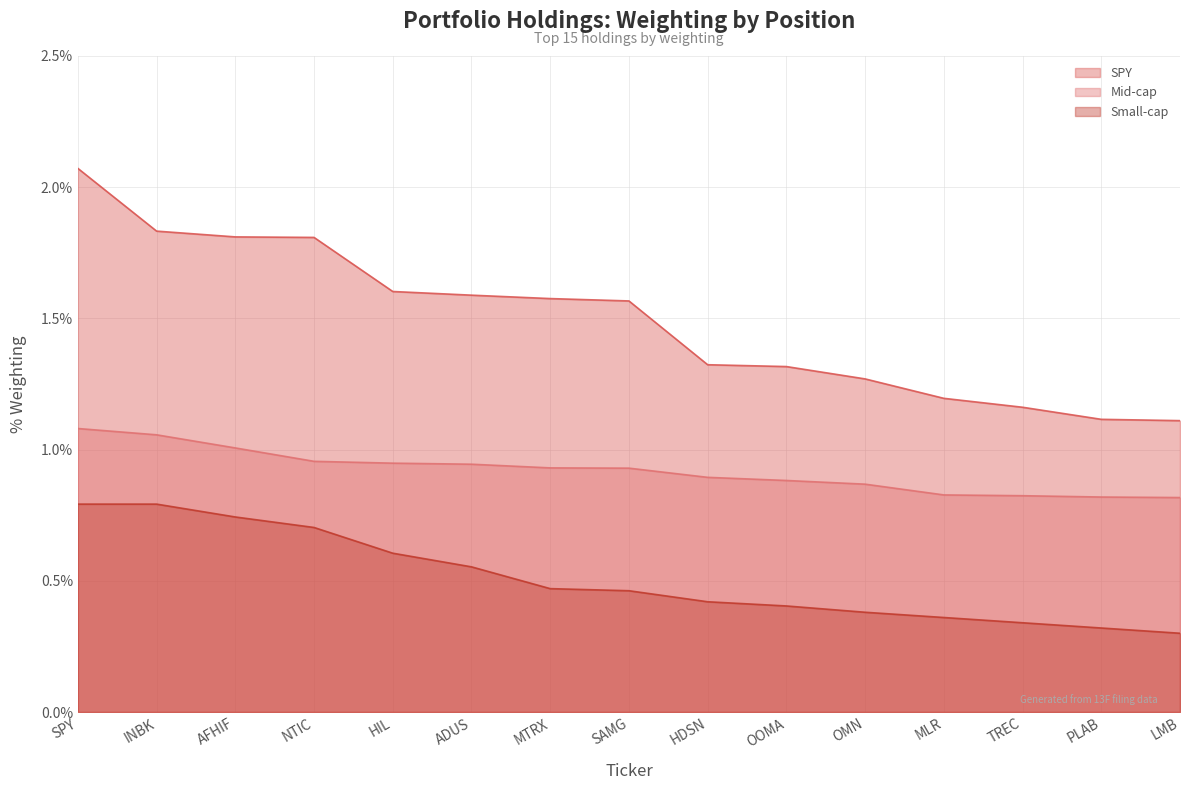

Reading left to right, what are all the values shown in this chart?

SPY: 2.1	1.8	1.8	1.8	1.6	1.6	1.6	1.6	1.3	1.3	1.3	1.2	1.2	1.1	1.1
Mid-cap: 1.1	1.1	1.0	1.0	0.9	0.9	0.9	0.9	0.9	0.9	0.9	0.8	0.8	0.8	0.8
Small-cap: 0.8	0.8	0.7	0.7	0.6	0.6	0.5	0.5	0.4	0.4	0.4	0.4	0.3	0.3	0.3